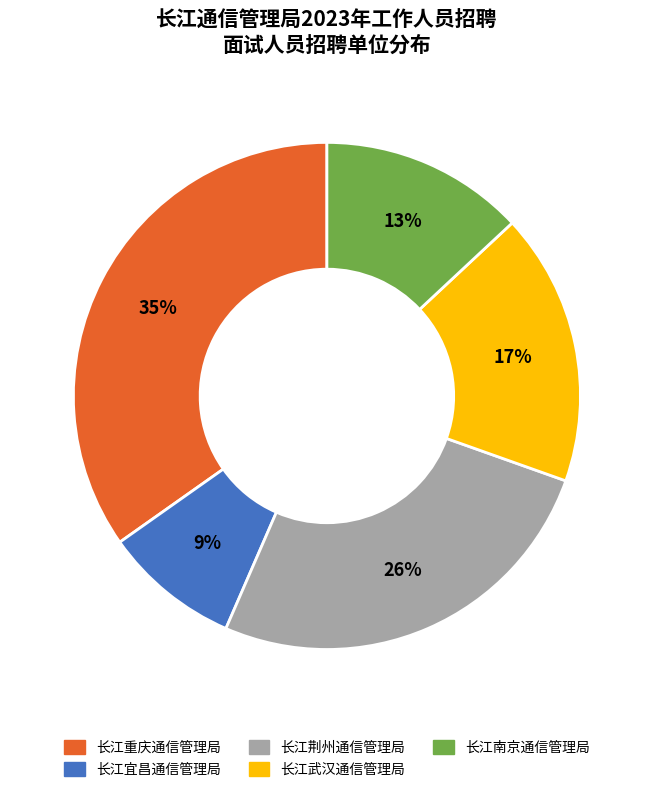

Between 长江宜昌通信管理局 and 长江武汉通信管理局, which is larger?

长江武汉通信管理局